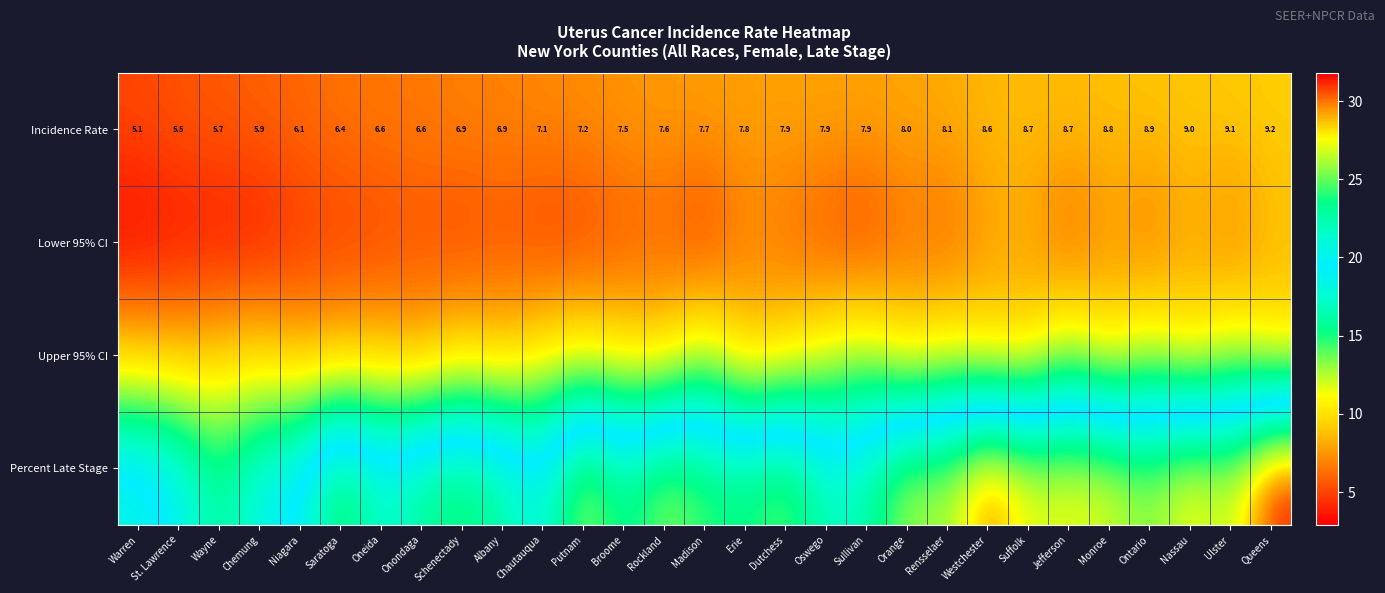

Which category has the highest value in the Incidence Rate series?

Queens